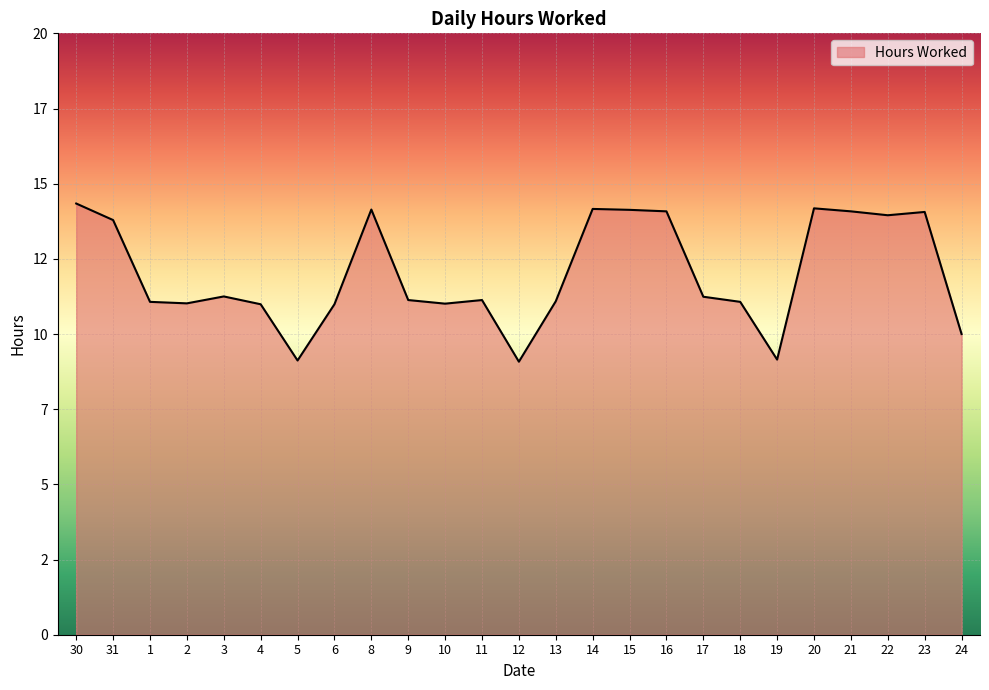

Is this an area chart (filled region under the line)?

Yes